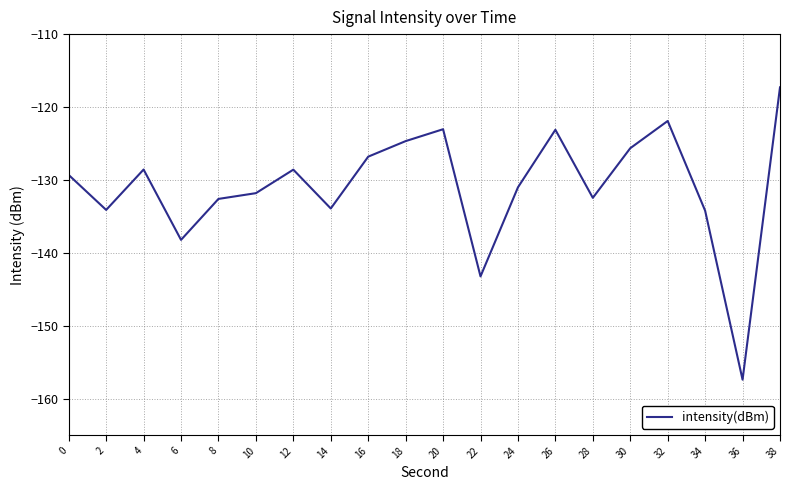

At which category does the chart reach its minimum across all series?

36